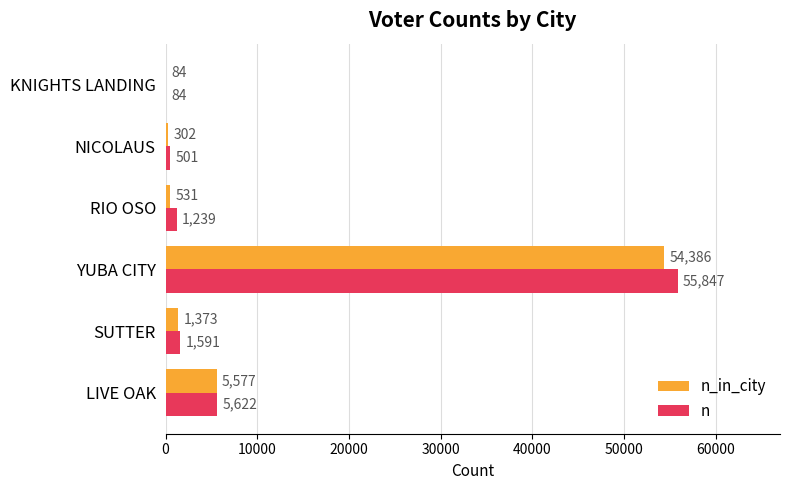

Which category has the highest value in the n_in_city series?

YUBA CITY